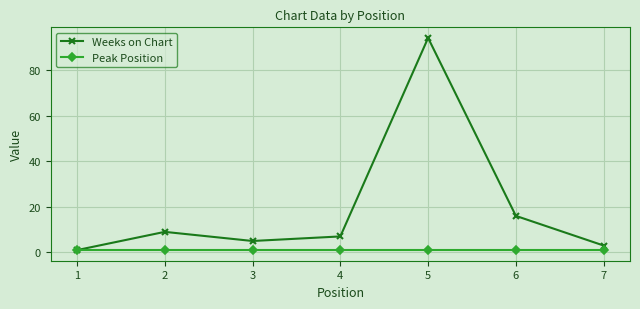

Count the number of categories in the chart.

7